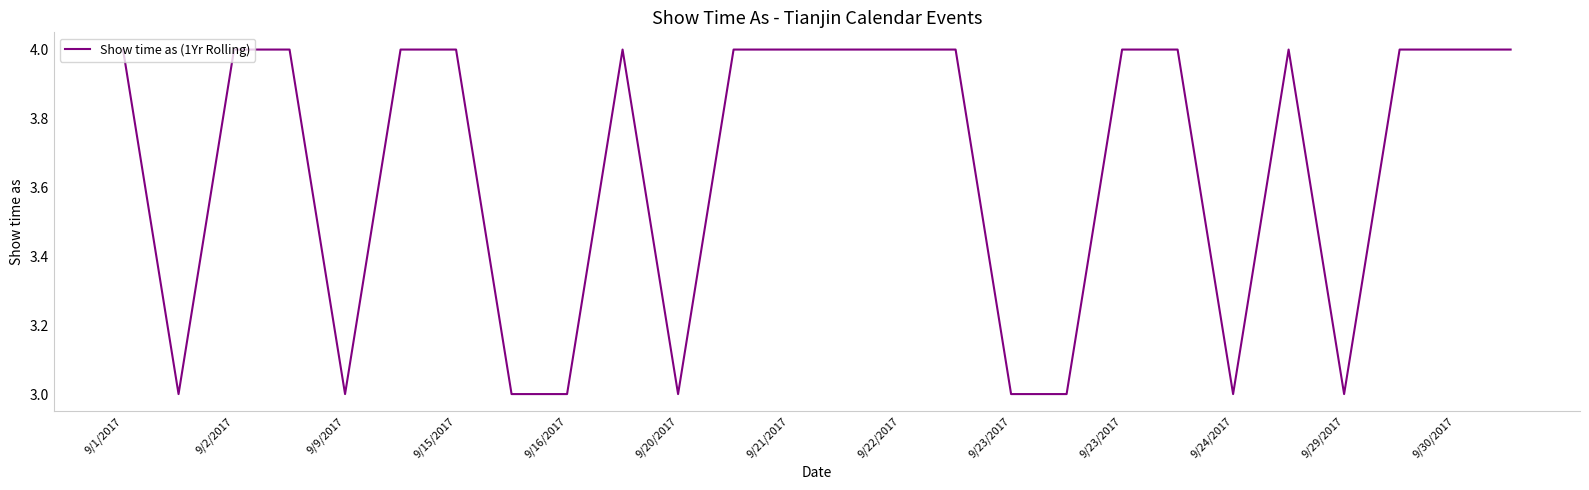

What is the maximum value shown in the chart?

4